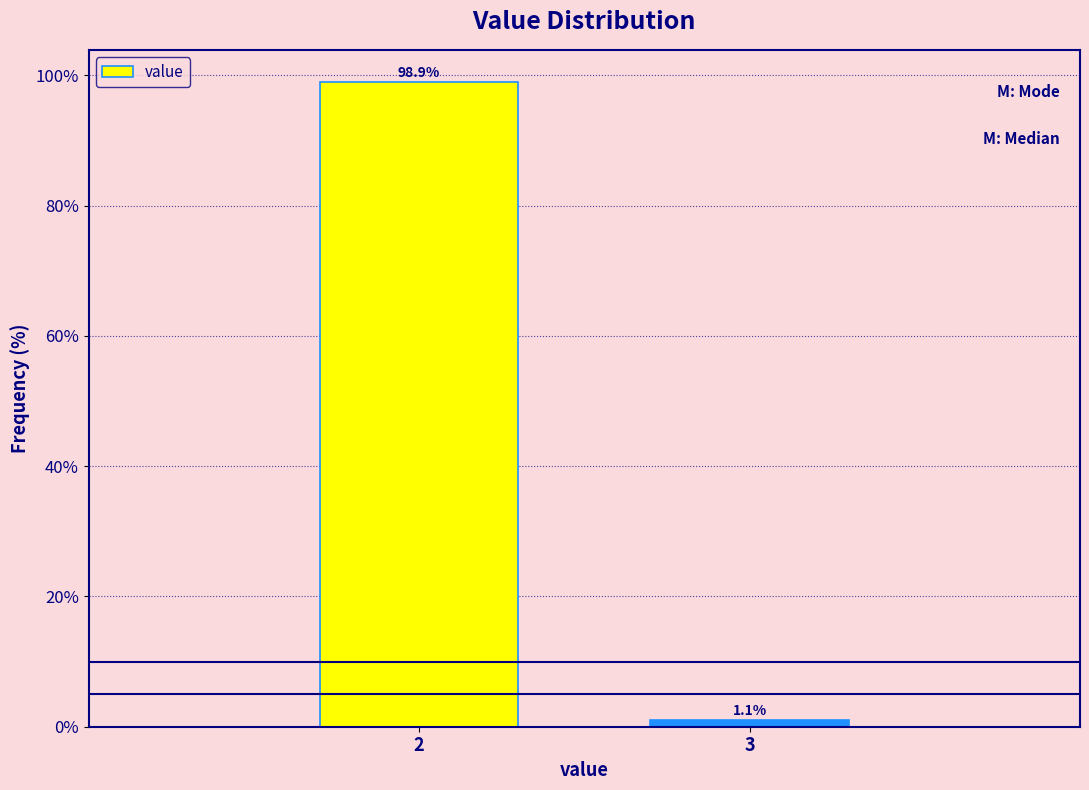

Reading left to right, list all the values displayed in this chart.

2=98.9	3=1.1